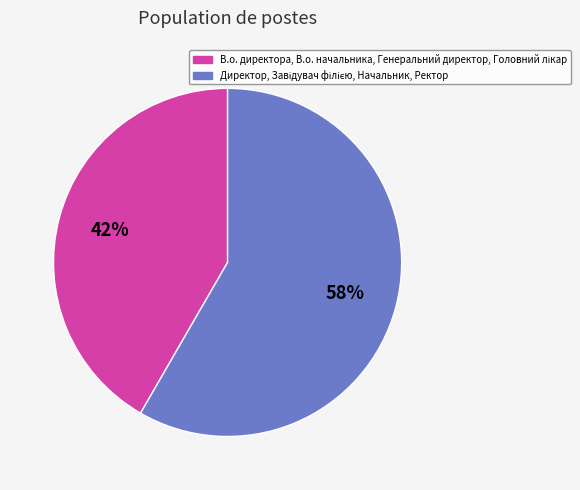

Does any single category account for the majority?

Yes